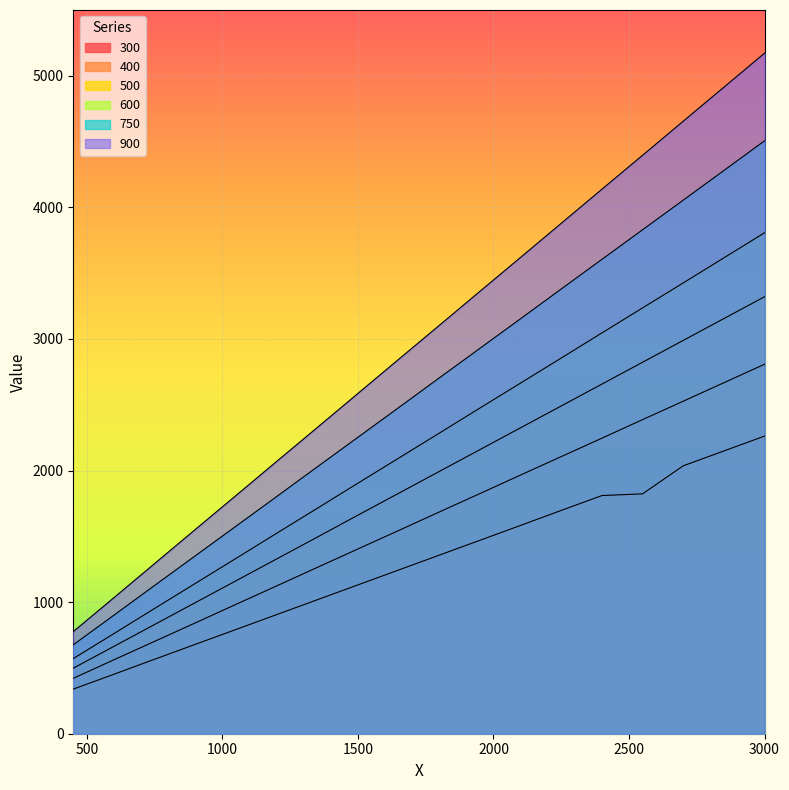

At which label does 500 first exceed 1827?

1800